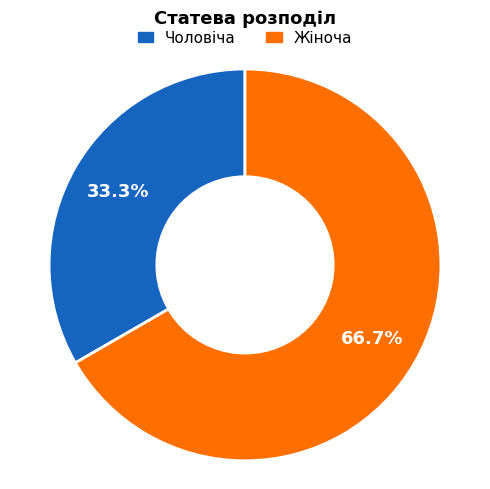

Is it true that Жіноча is 67% of the pie?

True